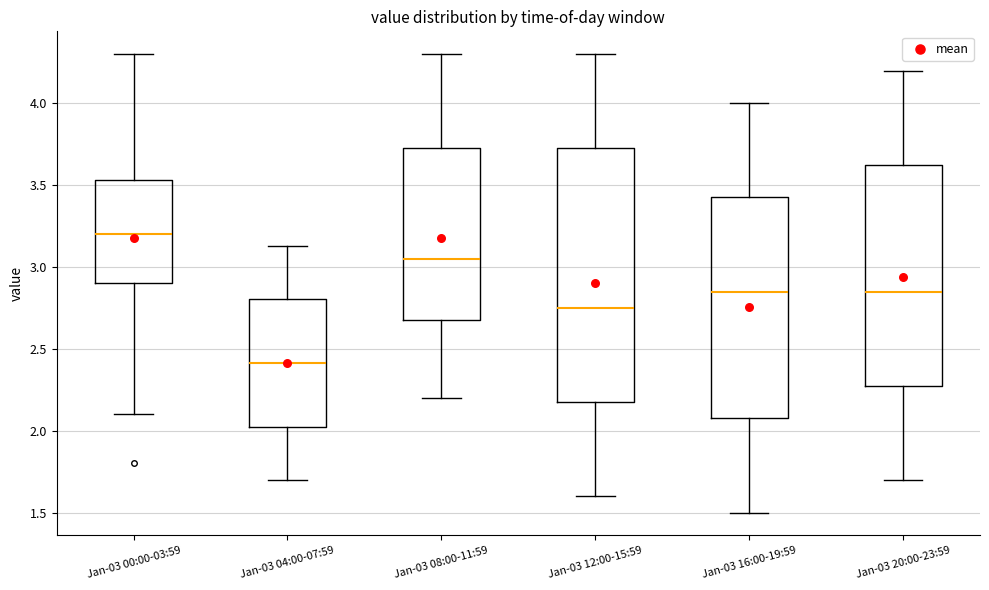

Where does the upper whisker of the box for Jan-03 12:00-15:59 end on the y-axis? The values are not printed on the chart, so give them approximately, as read against the axis.

4.30